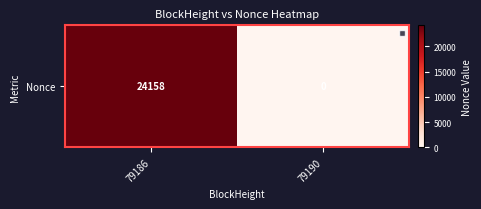

How many values are below 24158?

1